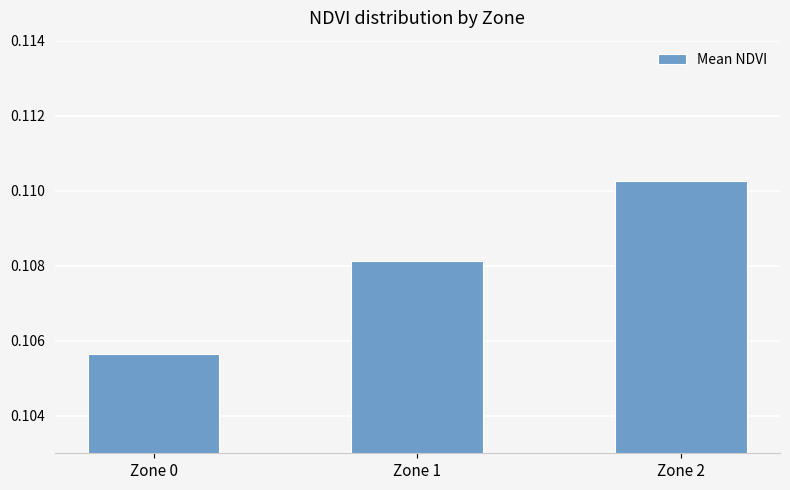

At which category does the chart reach its peak across all series?

Zone 2